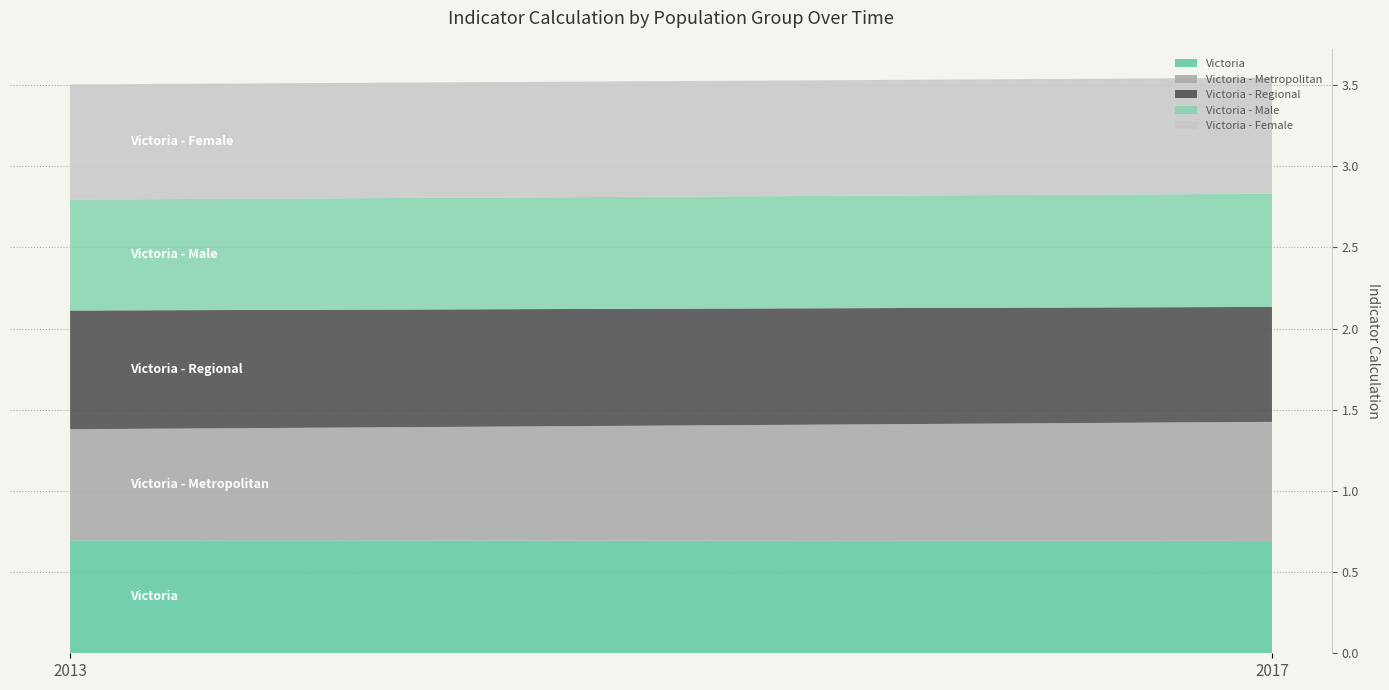

At which category is the sum across all series the highest?

2017